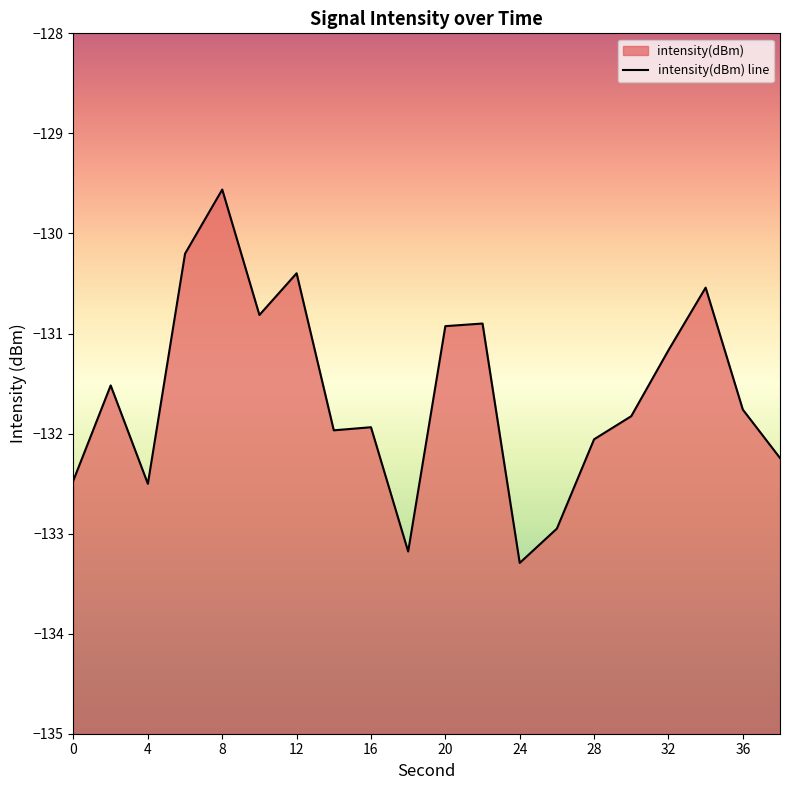

How many series are shown in this chart?

1